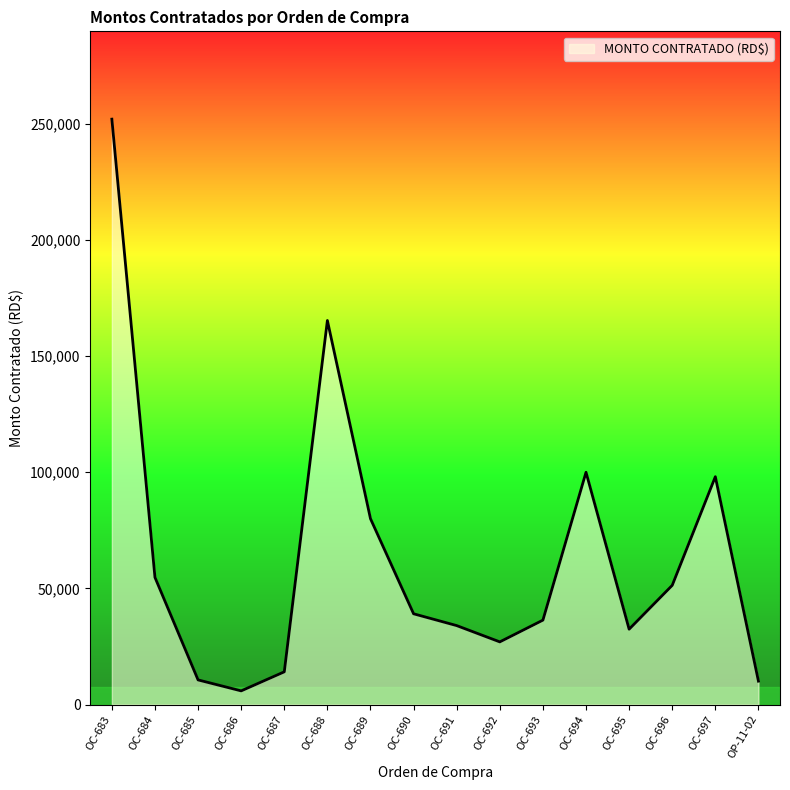

What is the approximate value at OC-688?

165328.0